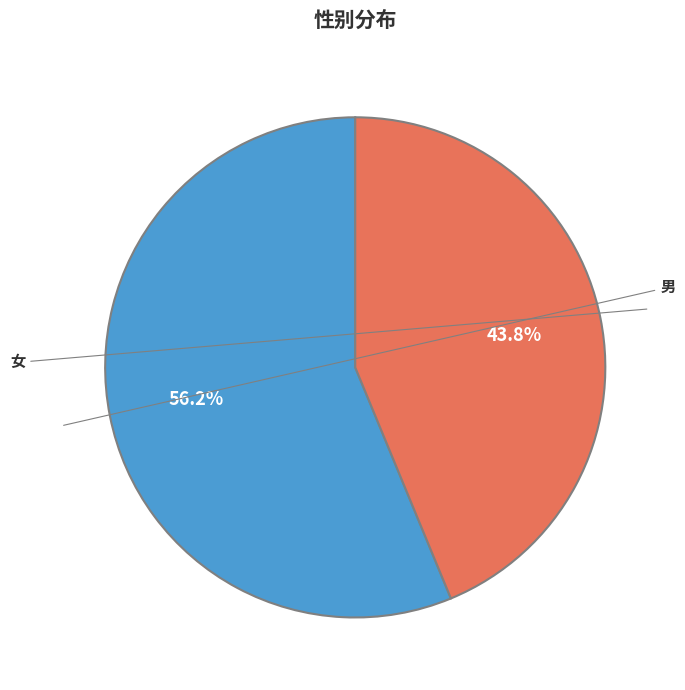

Combined, what portion of the pie is 女 and 男?

100.0%